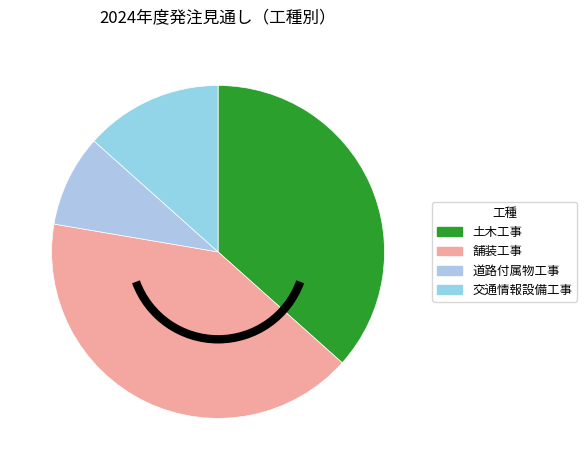

What is the smallest slice in the pie chart?

道路付属物工事